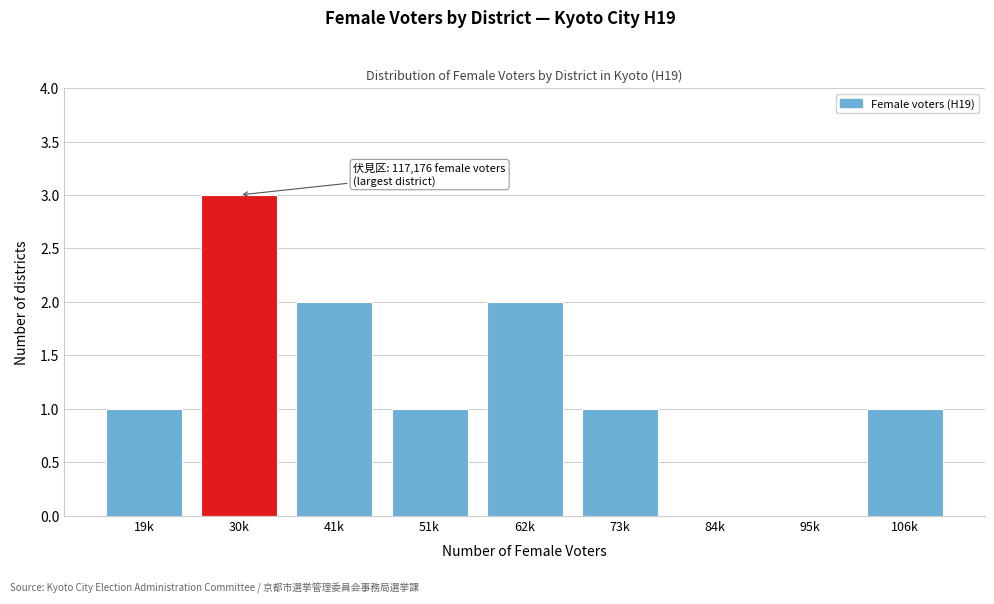

Reading left to right, list all the values displayed in this chart.

19k=1	30k=3	41k=2	51k=1	62k=2	73k=1	84k=0	95k=0	106k=1